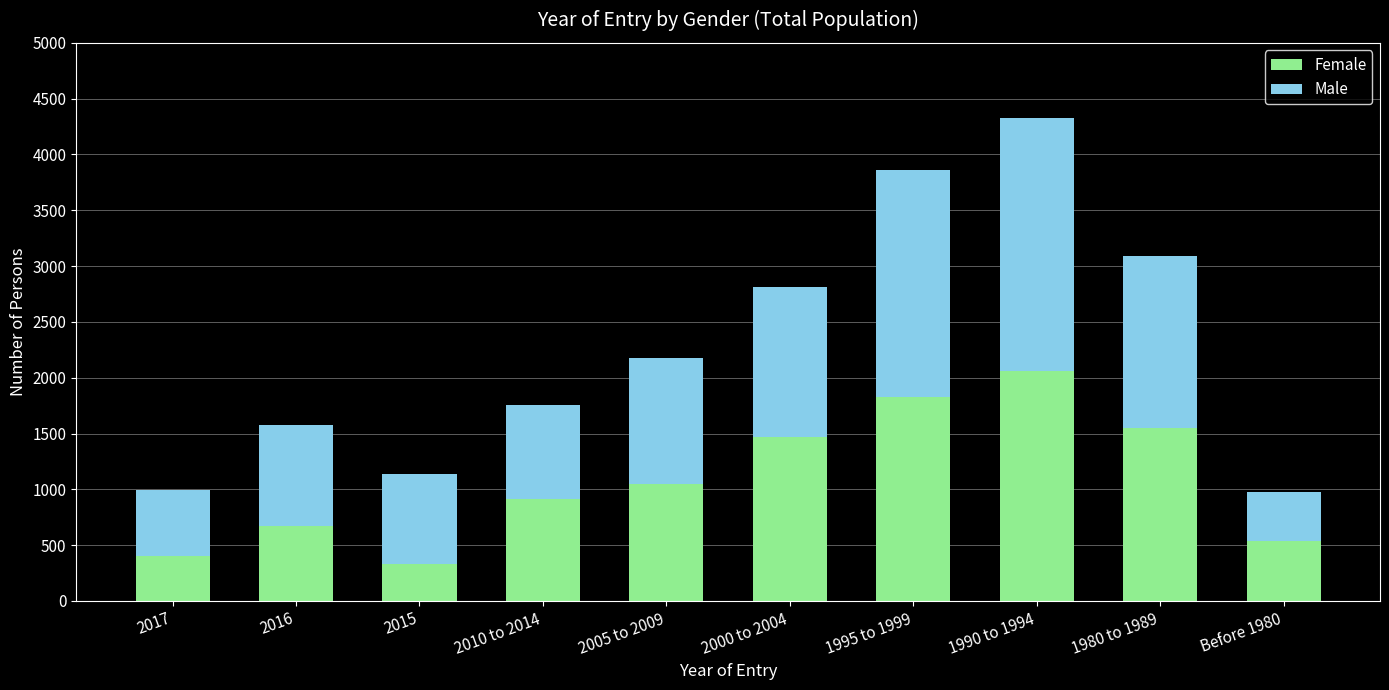

How many data points does each series have?

10